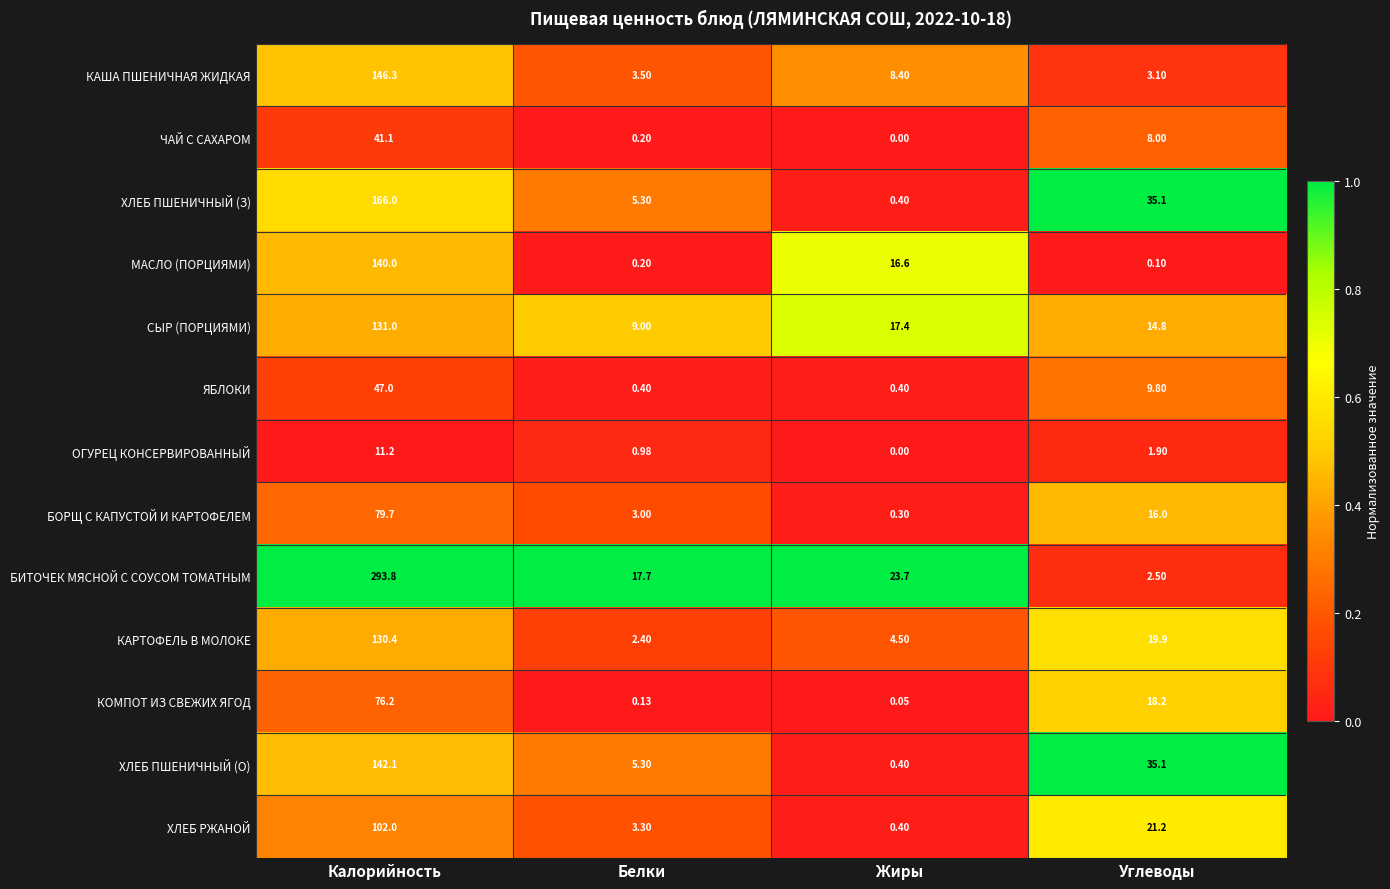

At Калорийность, list the series in order from smallest to largest.

ОГУРЕЦ КОНСЕРВИРОВАННЫЙ, ЧАЙ С САХАРОМ, ЯБЛОКИ, КОМПОТ ИЗ СВЕЖИХ ЯГОД, БОРЩ С КАПУСТОЙ И КАРТОФЕЛЕМ, ХЛЕБ РЖАНОЙ, КАРТОФЕЛЬ В МОЛОКЕ, СЫР (ПОРЦИЯМИ), МАСЛО (ПОРЦИЯМИ), ХЛЕБ ПШЕНИЧНЫЙ (О), КАША ПШЕНИЧНАЯ ЖИДКАЯ, ХЛЕБ ПШЕНИЧНЫЙ (З), БИТОЧЕК МЯСНОЙ С СОУСОМ ТОМАТНЫМ